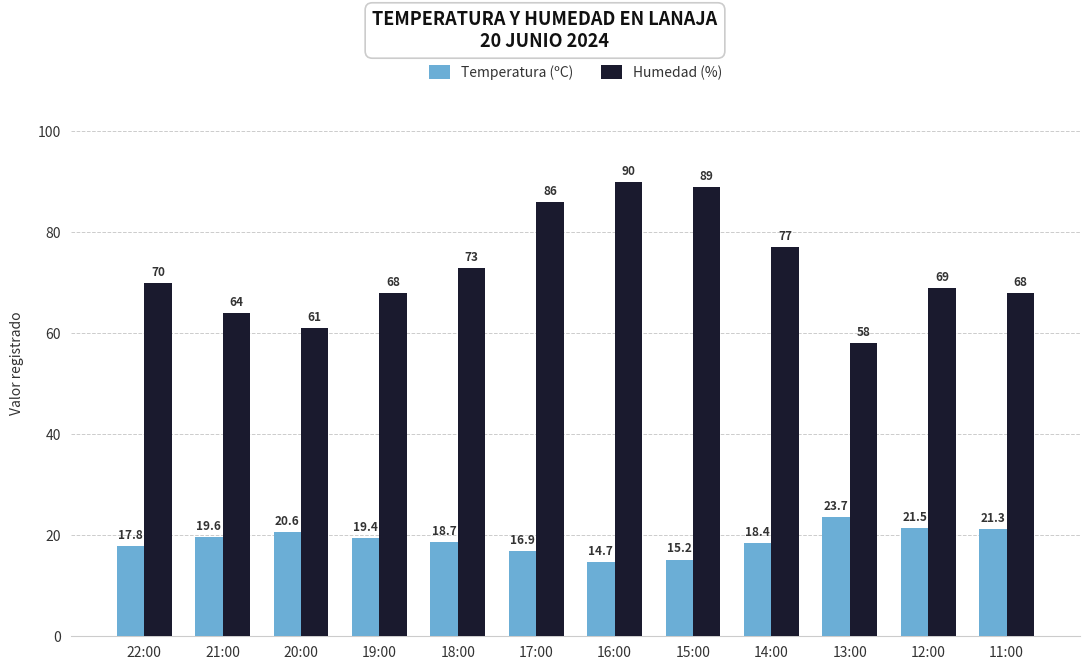

List the series in order of their peak value, lowest first.

Temperatura (ºC), Humedad (%)